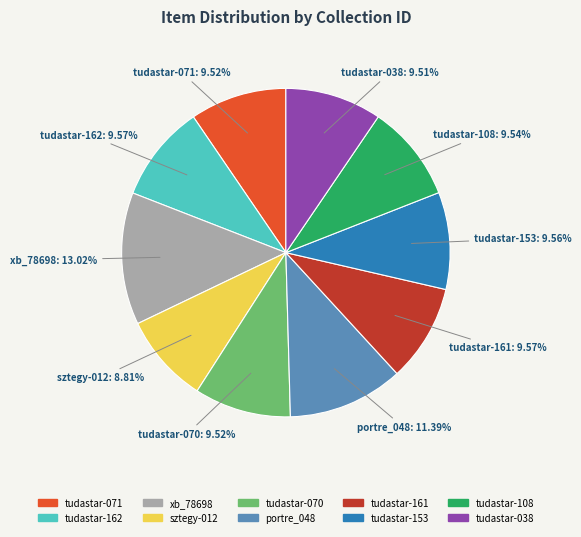

True or false: tudastar-161 accounts for 10% of the total.

True